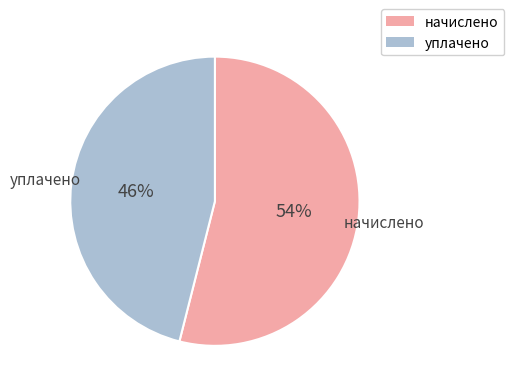

Which slice is the largest?

начислено